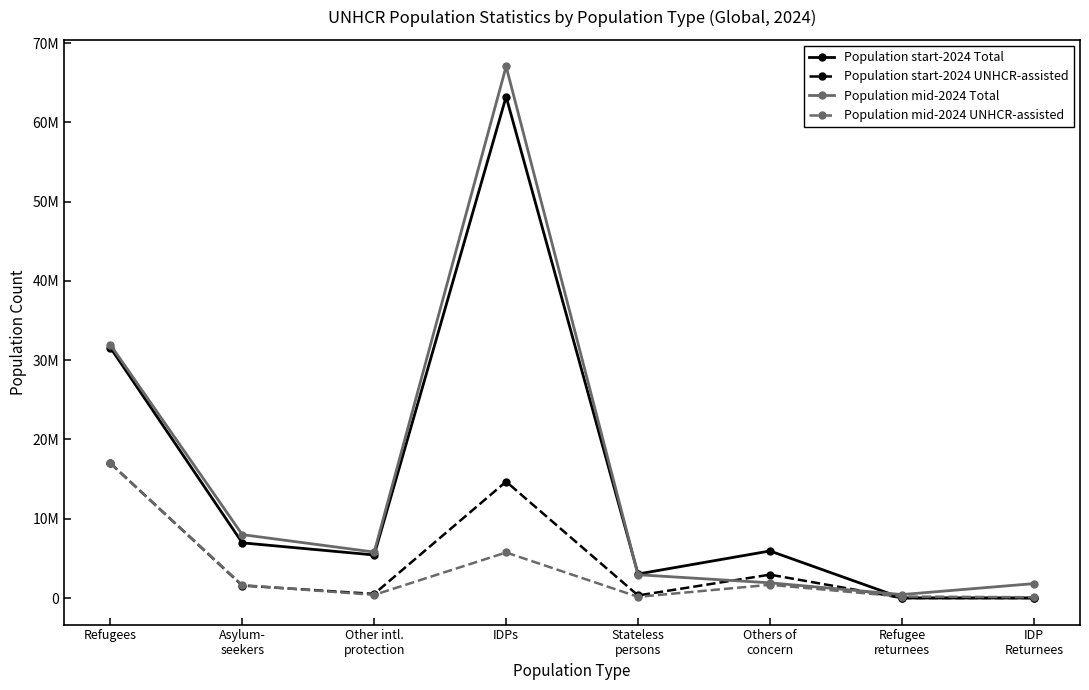

The value of Population mid-2024 UNHCR-assisted at Others of
concern is 1668729. True or false?

True